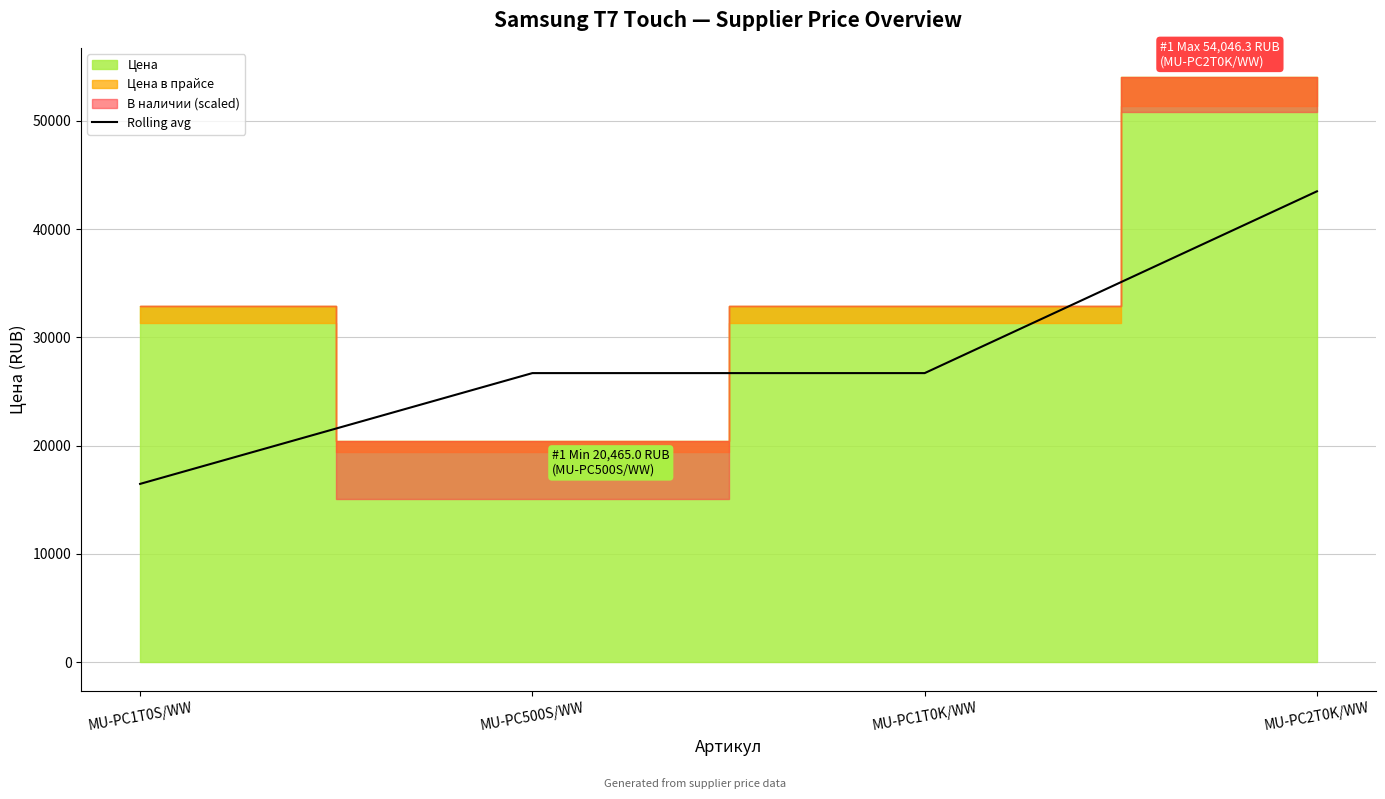

Reading left to right, transcribe all the data shown in this chart.

MU-PC1T0S/WW=16472.5	MU-PC500S/WW=26705.0	MU-PC1T0K/WW=26705.0	MU-PC2T0K/WW=43495.7